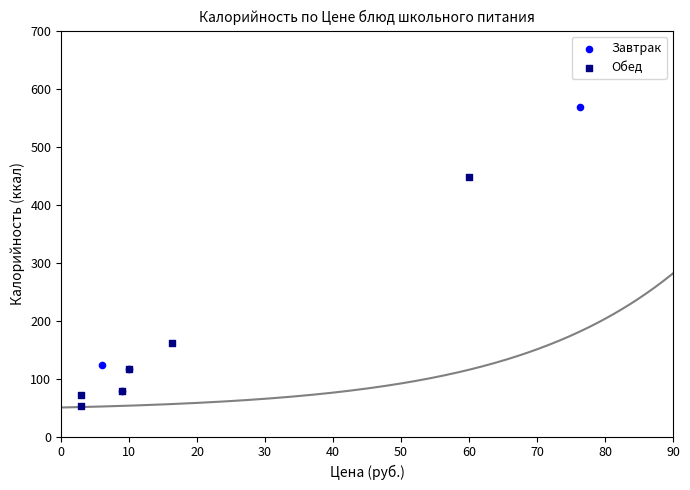

Which series contains the highest Y value?

Завтрак